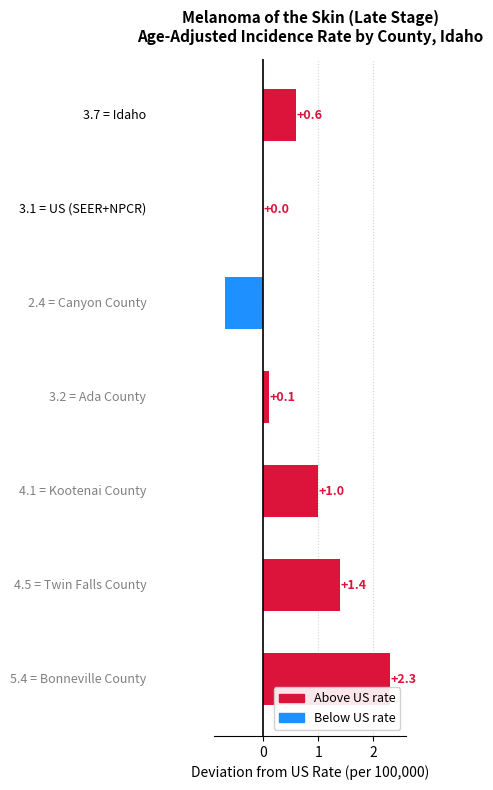

What is the sum of all values?

4.7